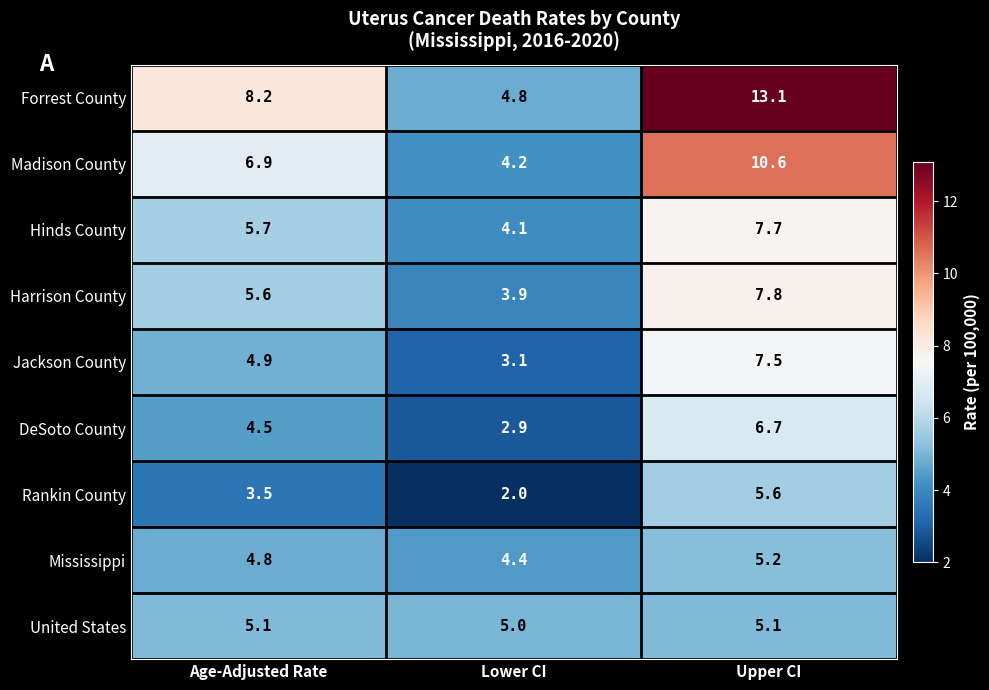

At which category is the sum across all series the highest?

Upper CI